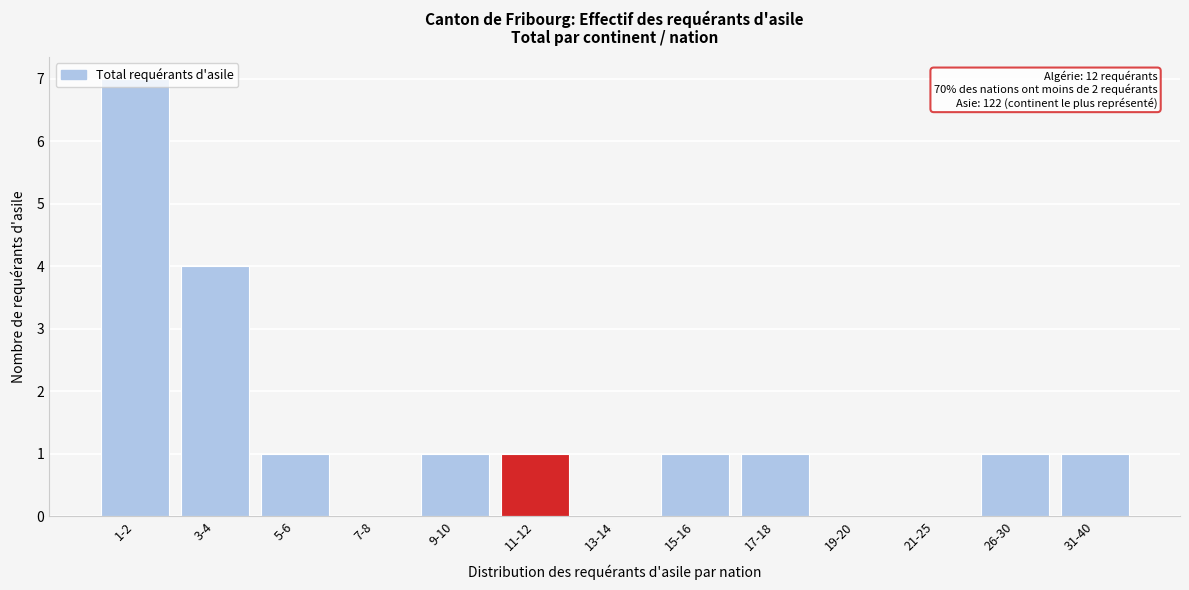

What is the sum of all values?

18